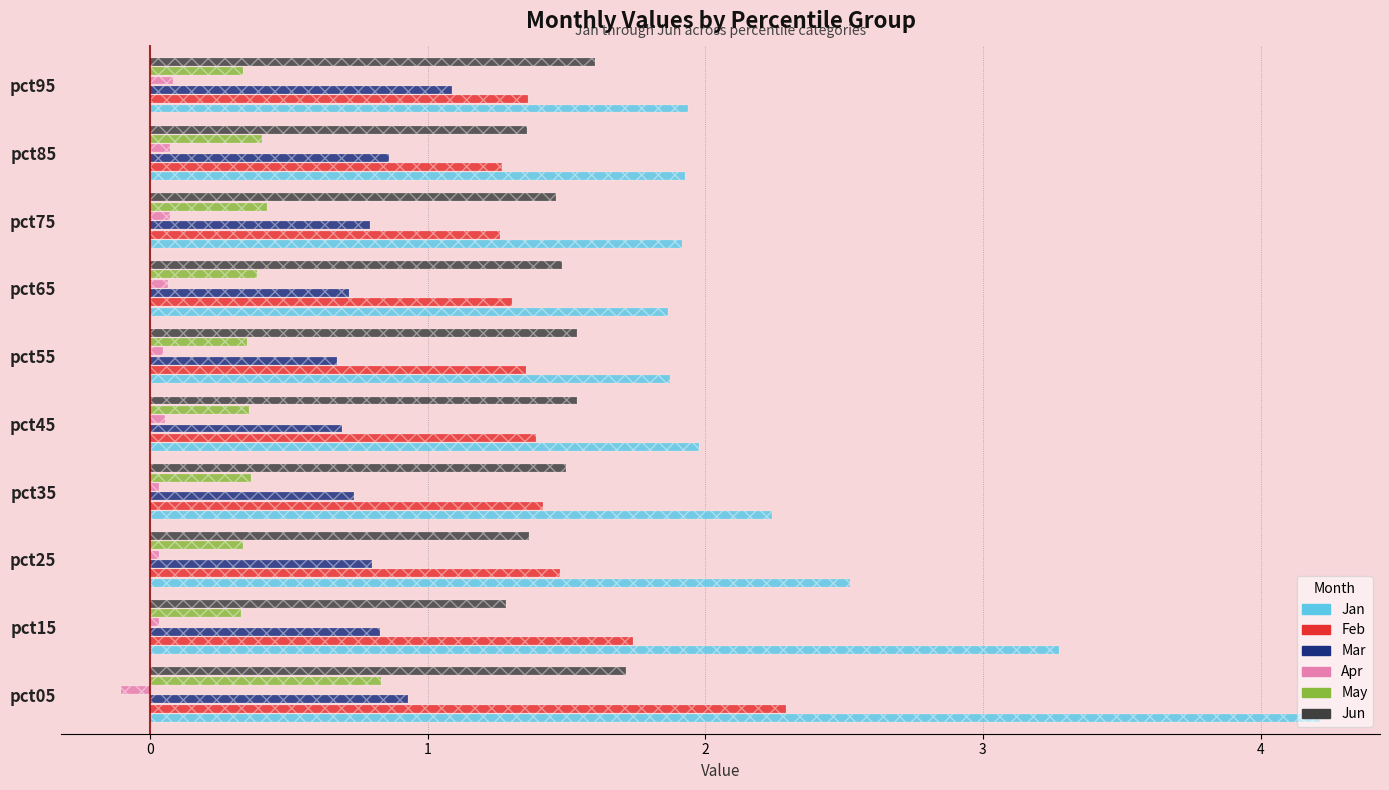

What is the difference between the maximum and second lowest values in the Jun series?

0.4